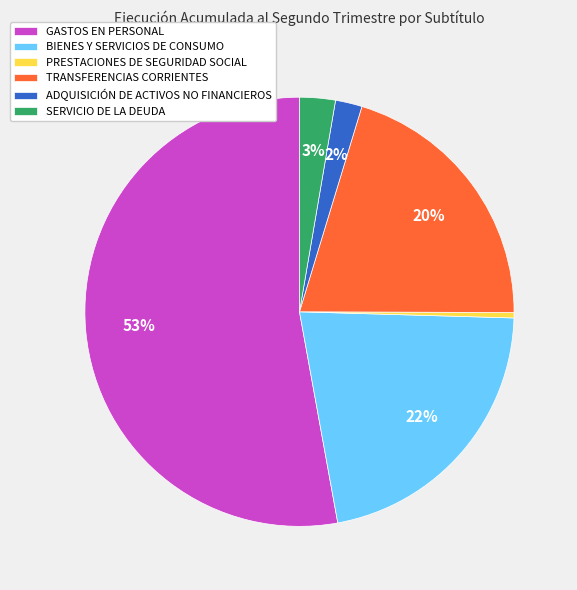

What is the ratio of the value at GASTOS EN PERSONAL to the value at BIENES Y SERVICIOS DE CONSUMO?

2.4